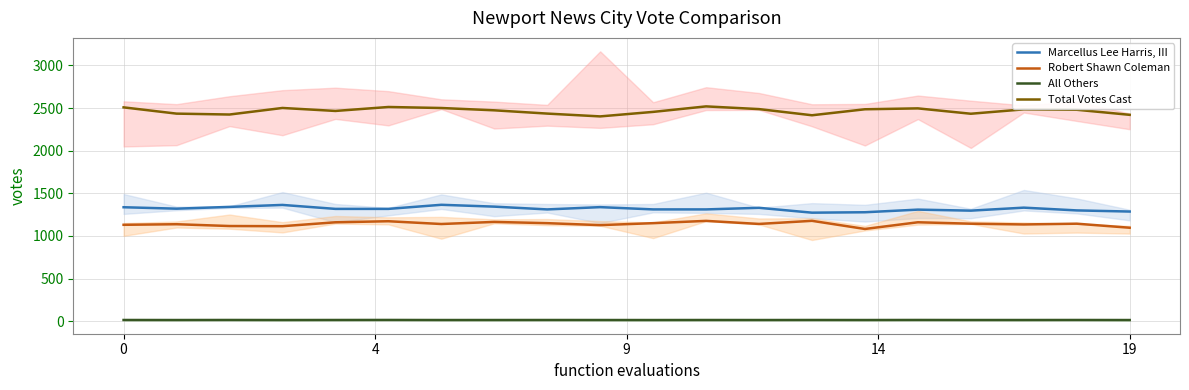

Does the chart display data point markers on the line(s)?

No